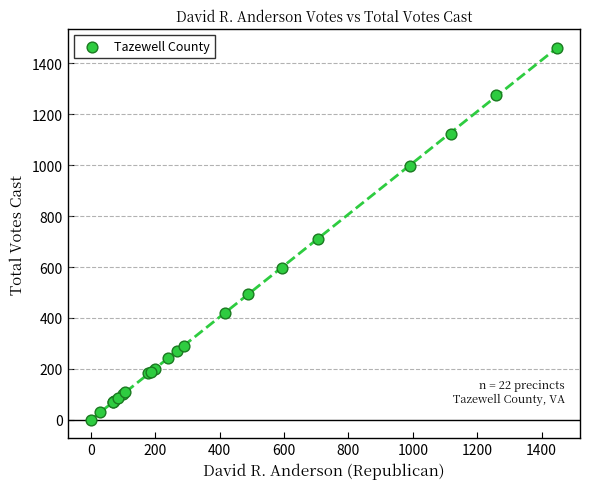

What Y value in the scatter plot is closest to 731?

709